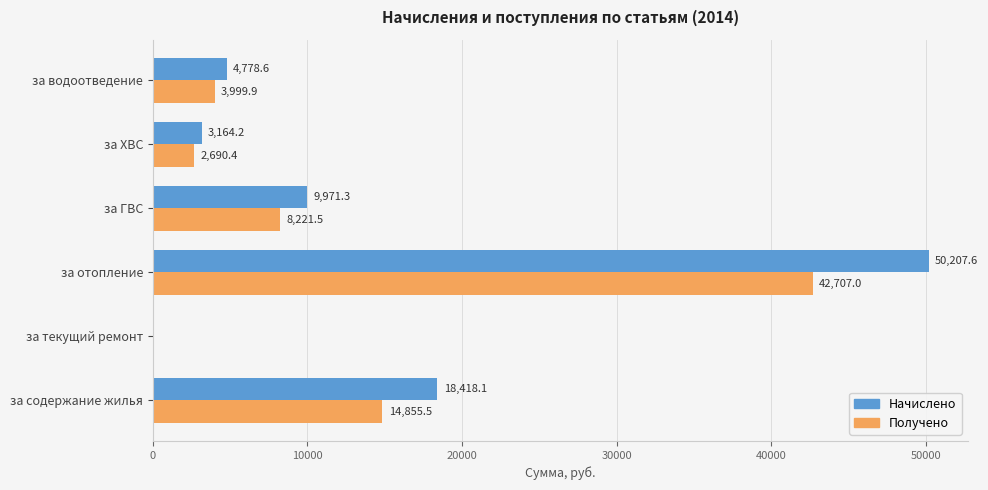

What is the total value across all series at за содержание жилья?

33273.6